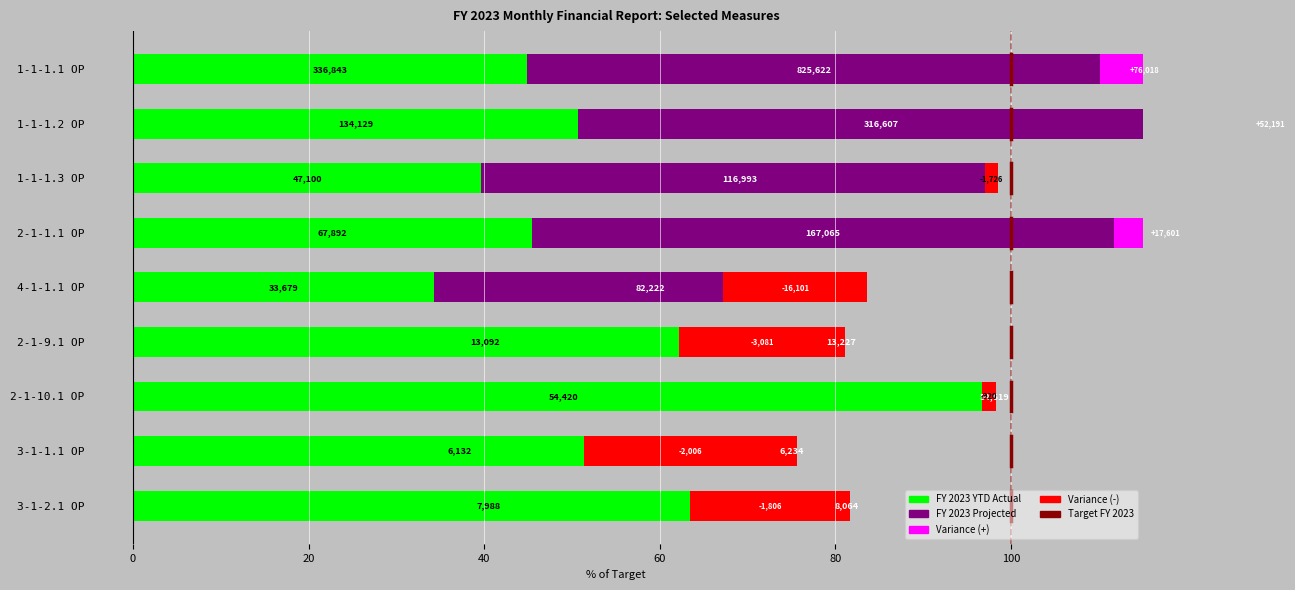

Between 1-1-1.1 OP and 3-1-1.1 OP, which is larger?

3-1-1.1 OP